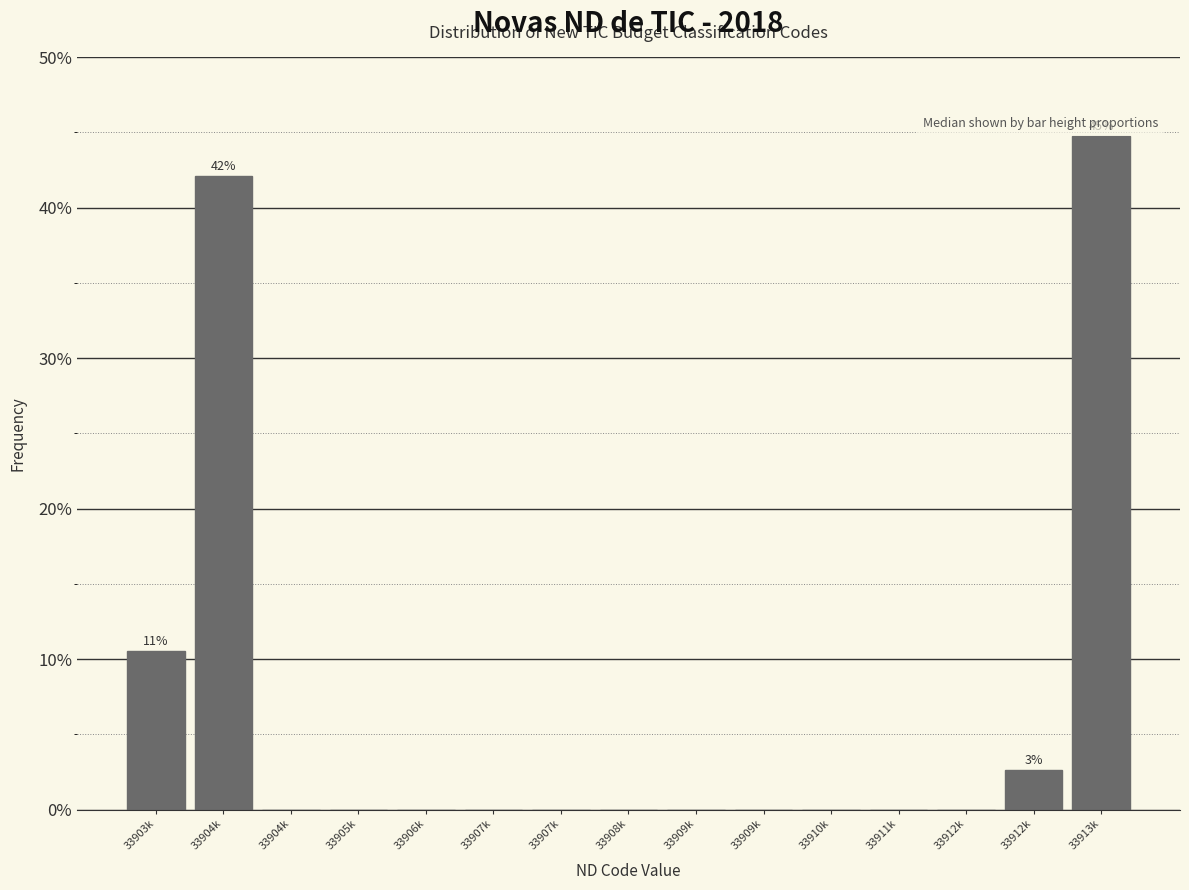

Are the bars horizontal?

No